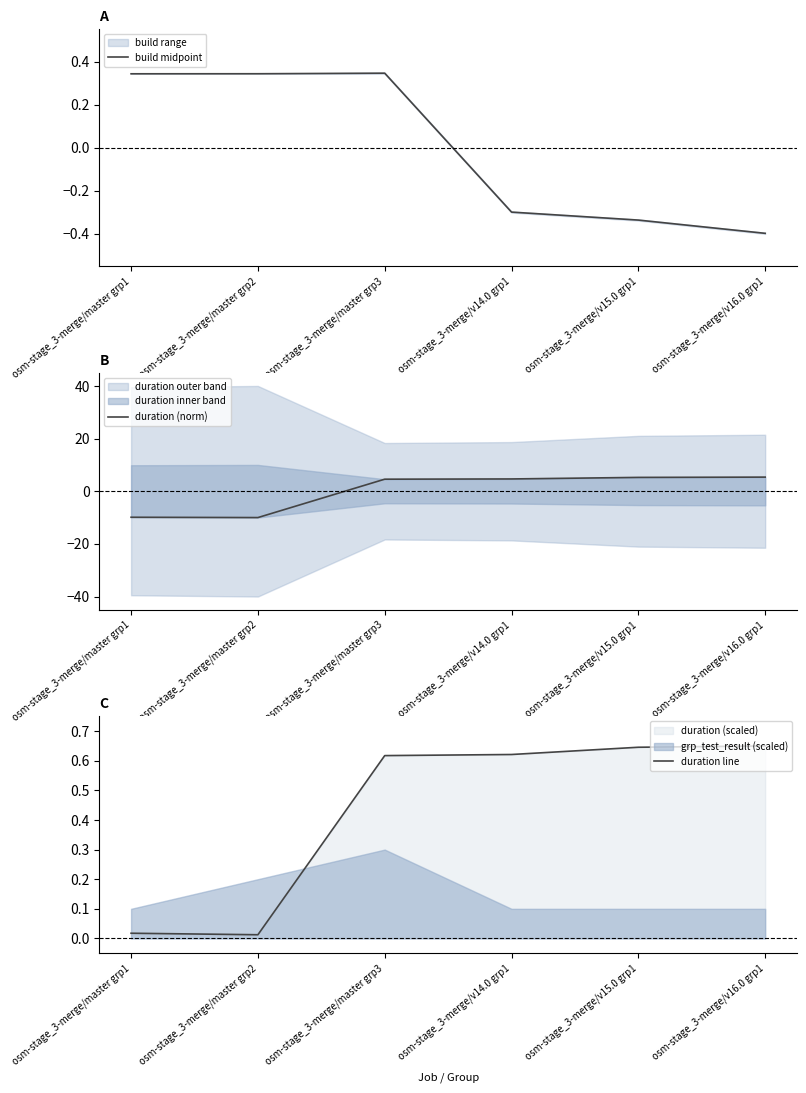

The duration (norm) series shows 4.6 at osm-stage_3-merge/master grp3. True or false?

True